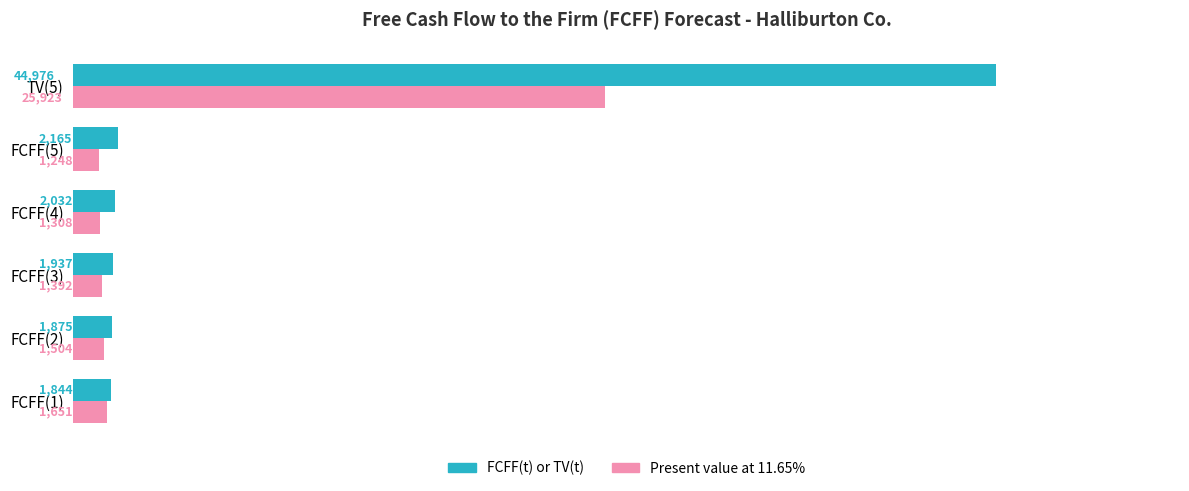

At which label is FCFF(t) or TV(t) closest to 23410?

FCFF(5)